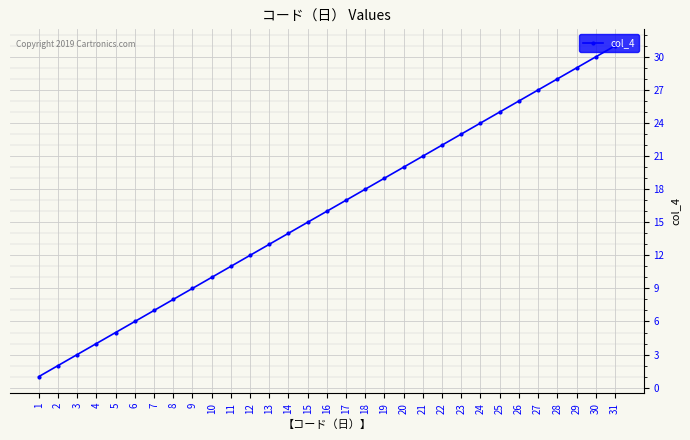

True or false: there are more than 1 points higher than both neighbors.

False